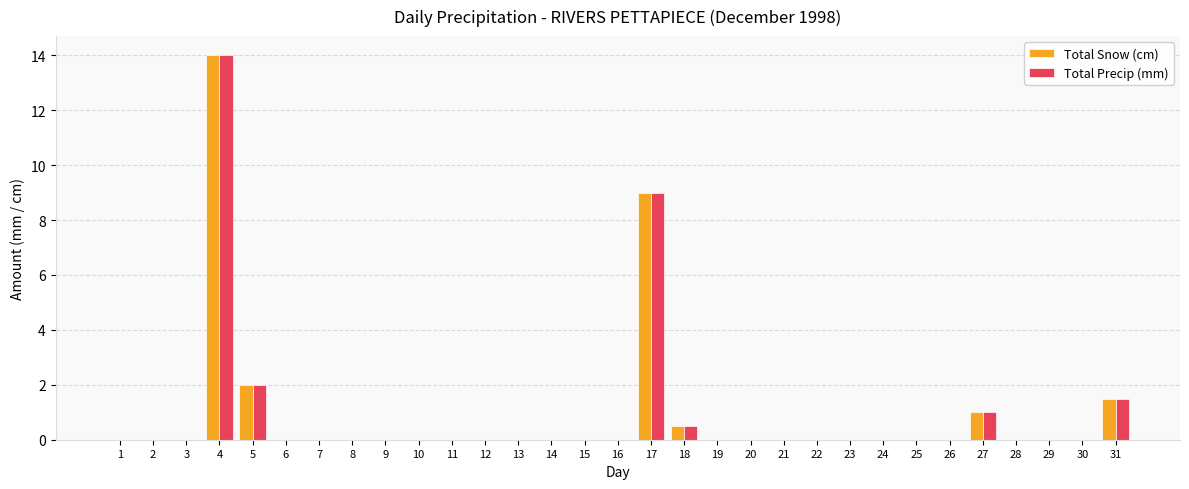

Which label corresponds to the largest value in the chart?

4